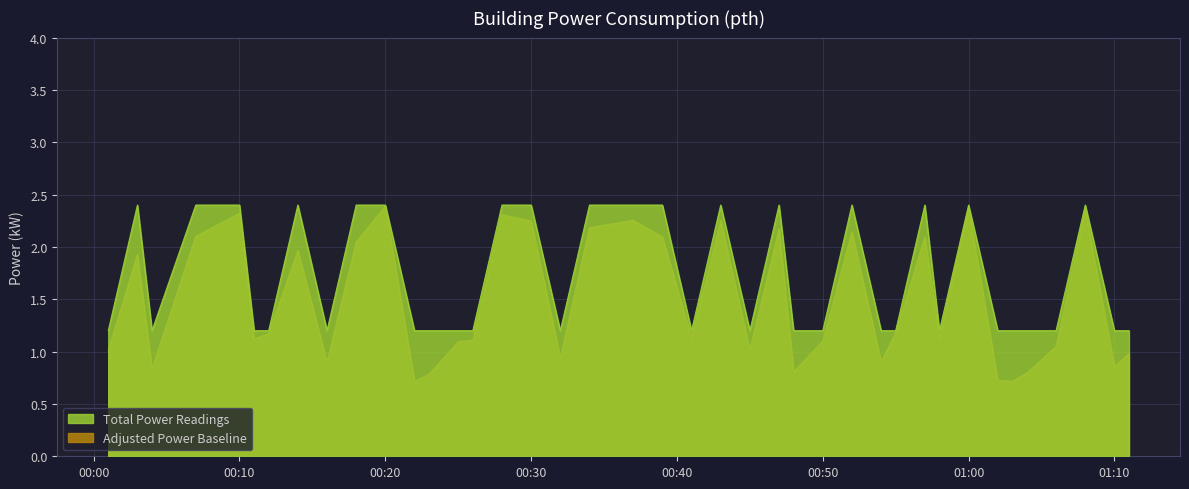

What is the label of the 34th point from the left?

2023-07-11T01:02:00